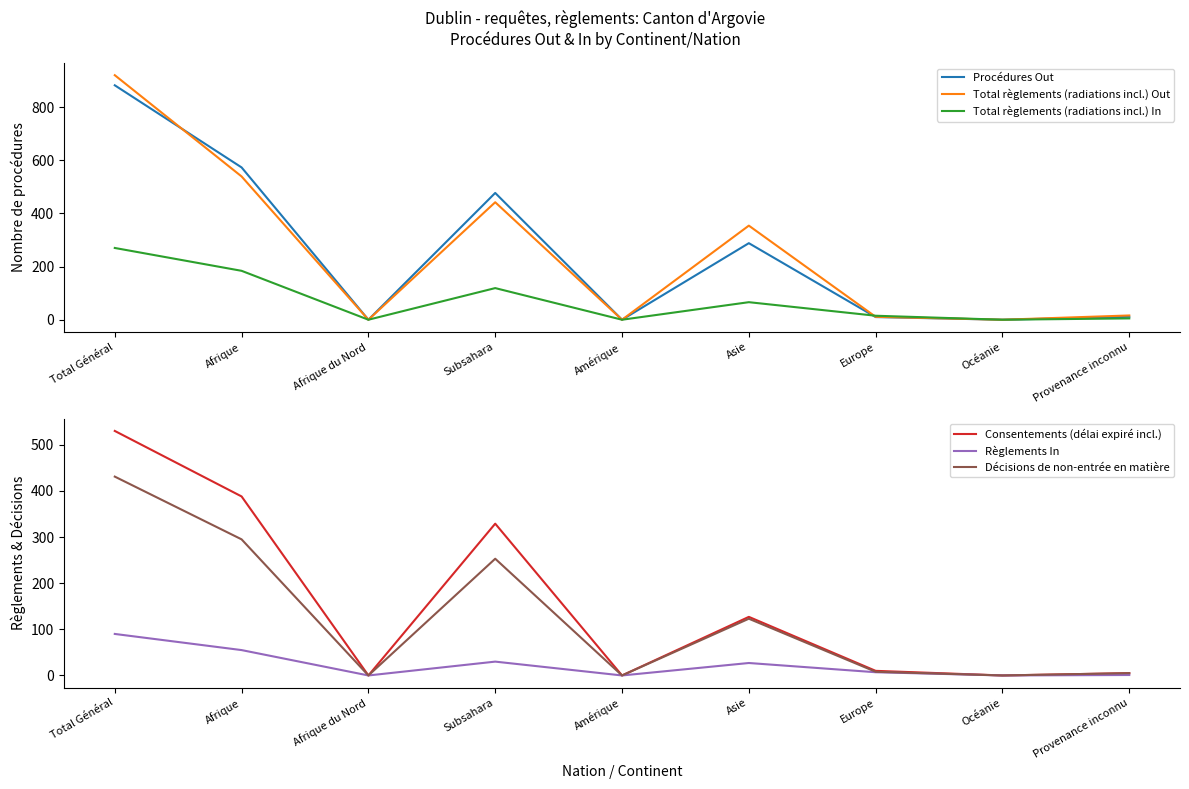

At Océanie, list the series in order from smallest to largest.

Procédures Out, Total règlements (radiations incl.) Out, Total règlements (radiations incl.) In, Consentements (délai expiré incl.), Règlements In, Décisions de non-entrée en matière